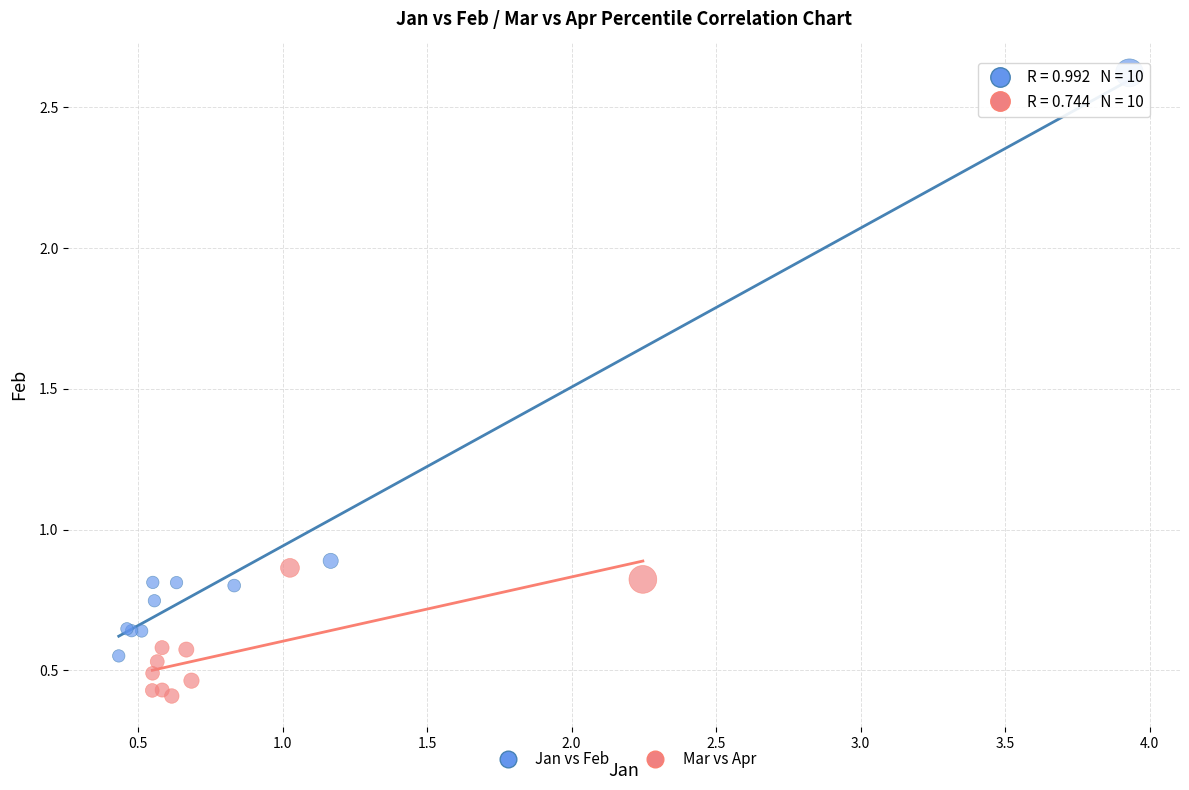

Which series has the largest Y range (max minus min)?

Jan vs Feb